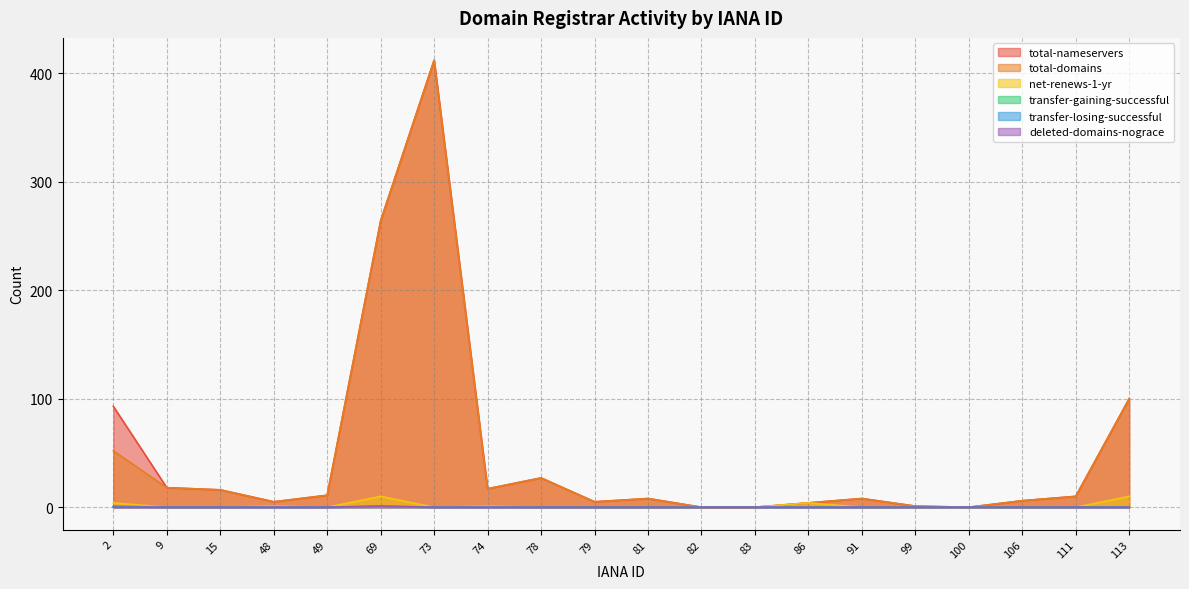

The net-renews-1-yr series shows 1 at 48. True or false?

True